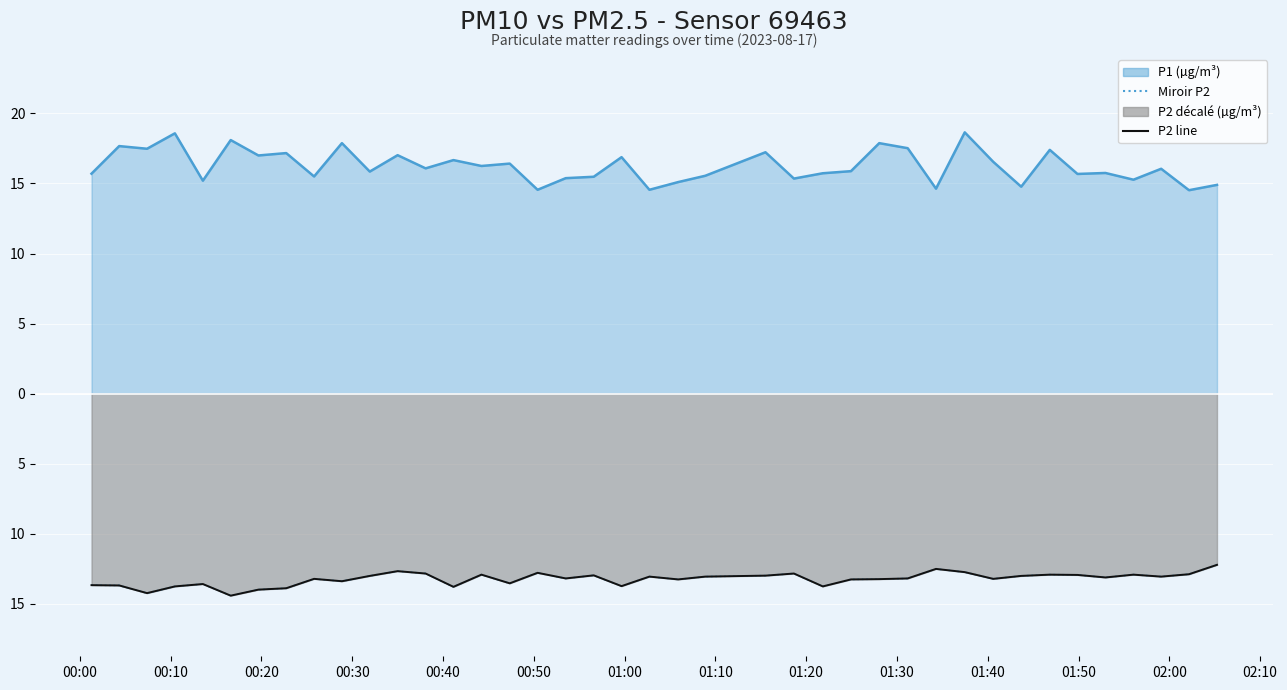

What is the maximum value for P2 line?

-12.2